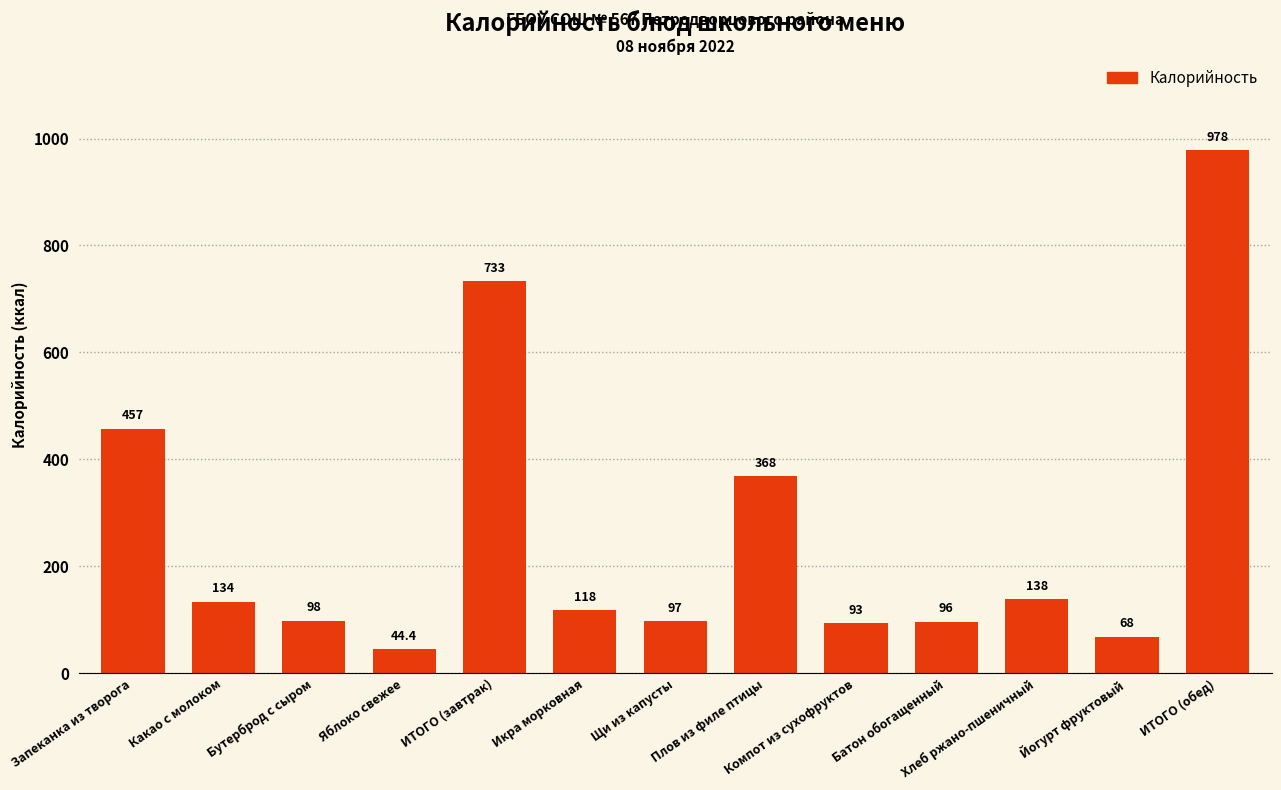

What position from the left is Какао с молоком?

2